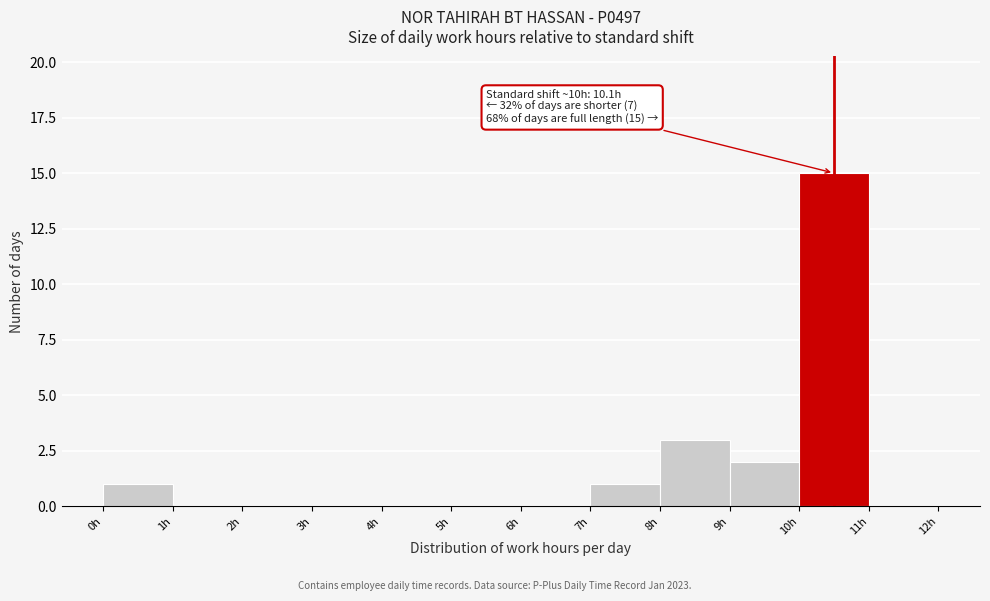

Over which range of the x-axis is the bar tallest?

10 to 11